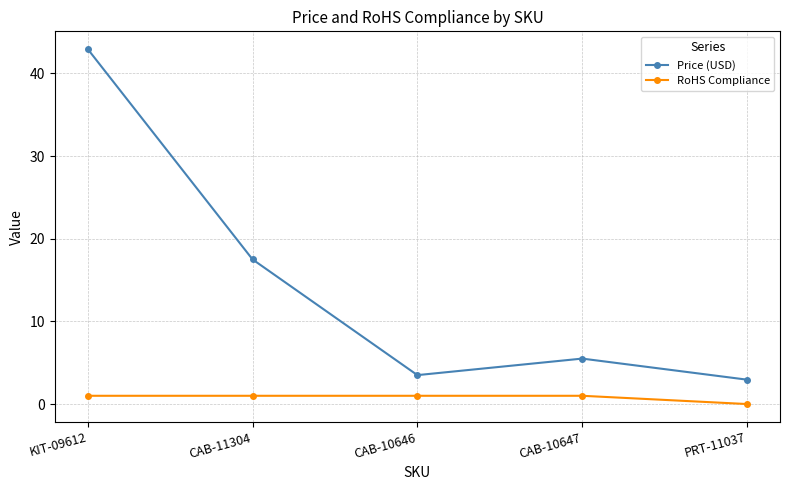

Count the number of data series in this chart.

2